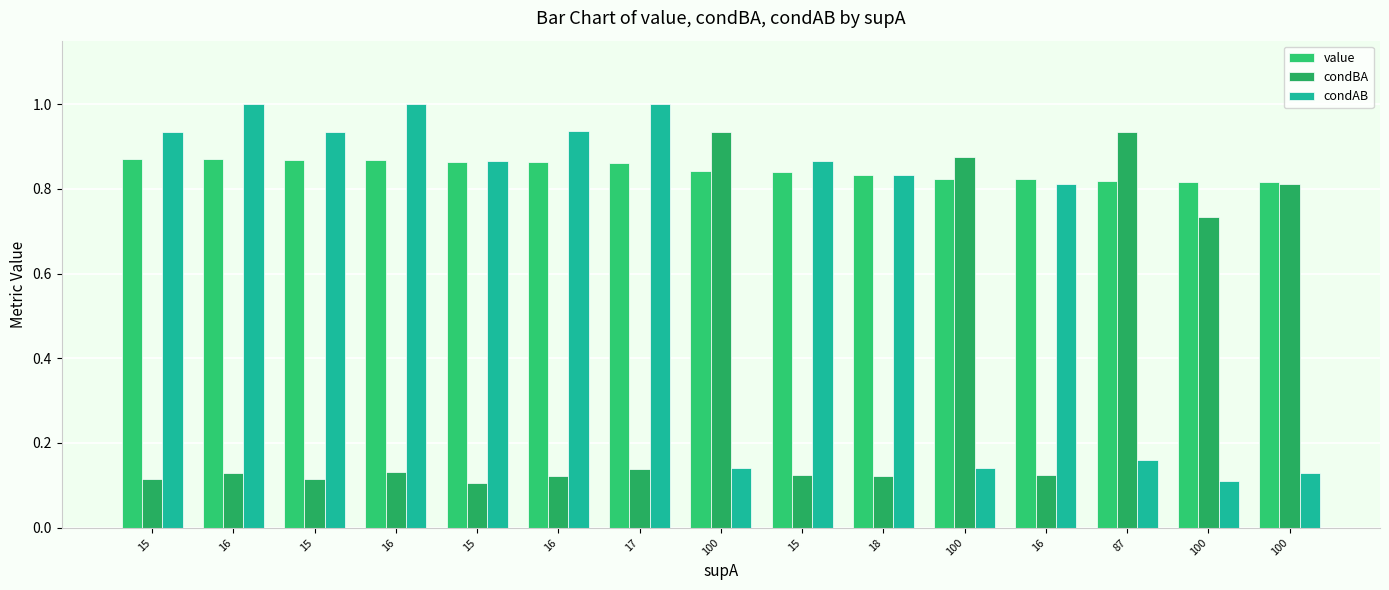

List the series in order of their overall mean, highest first.

value, condAB, condBA